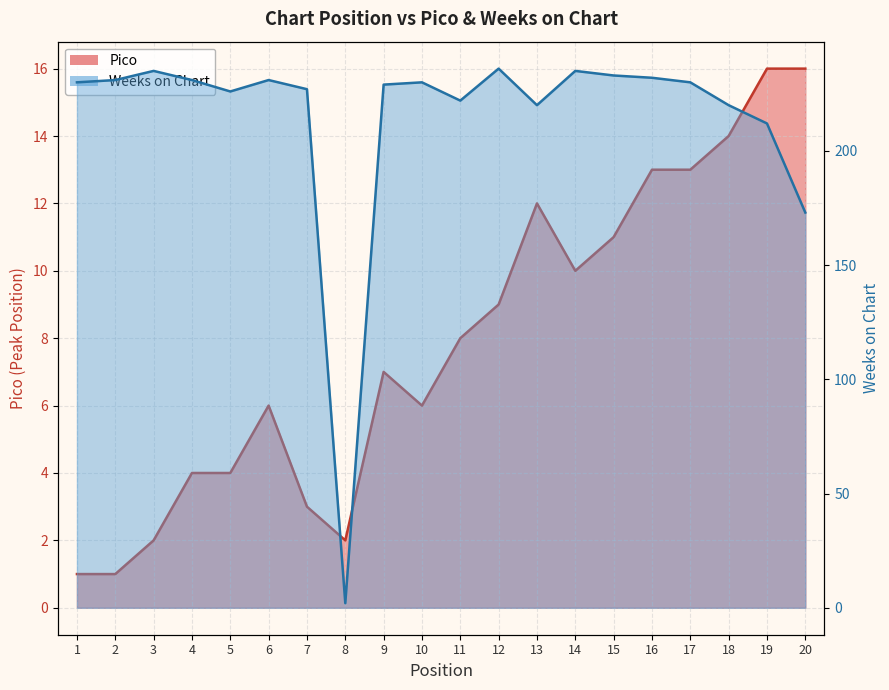

What is the maximum value for Pico?

16